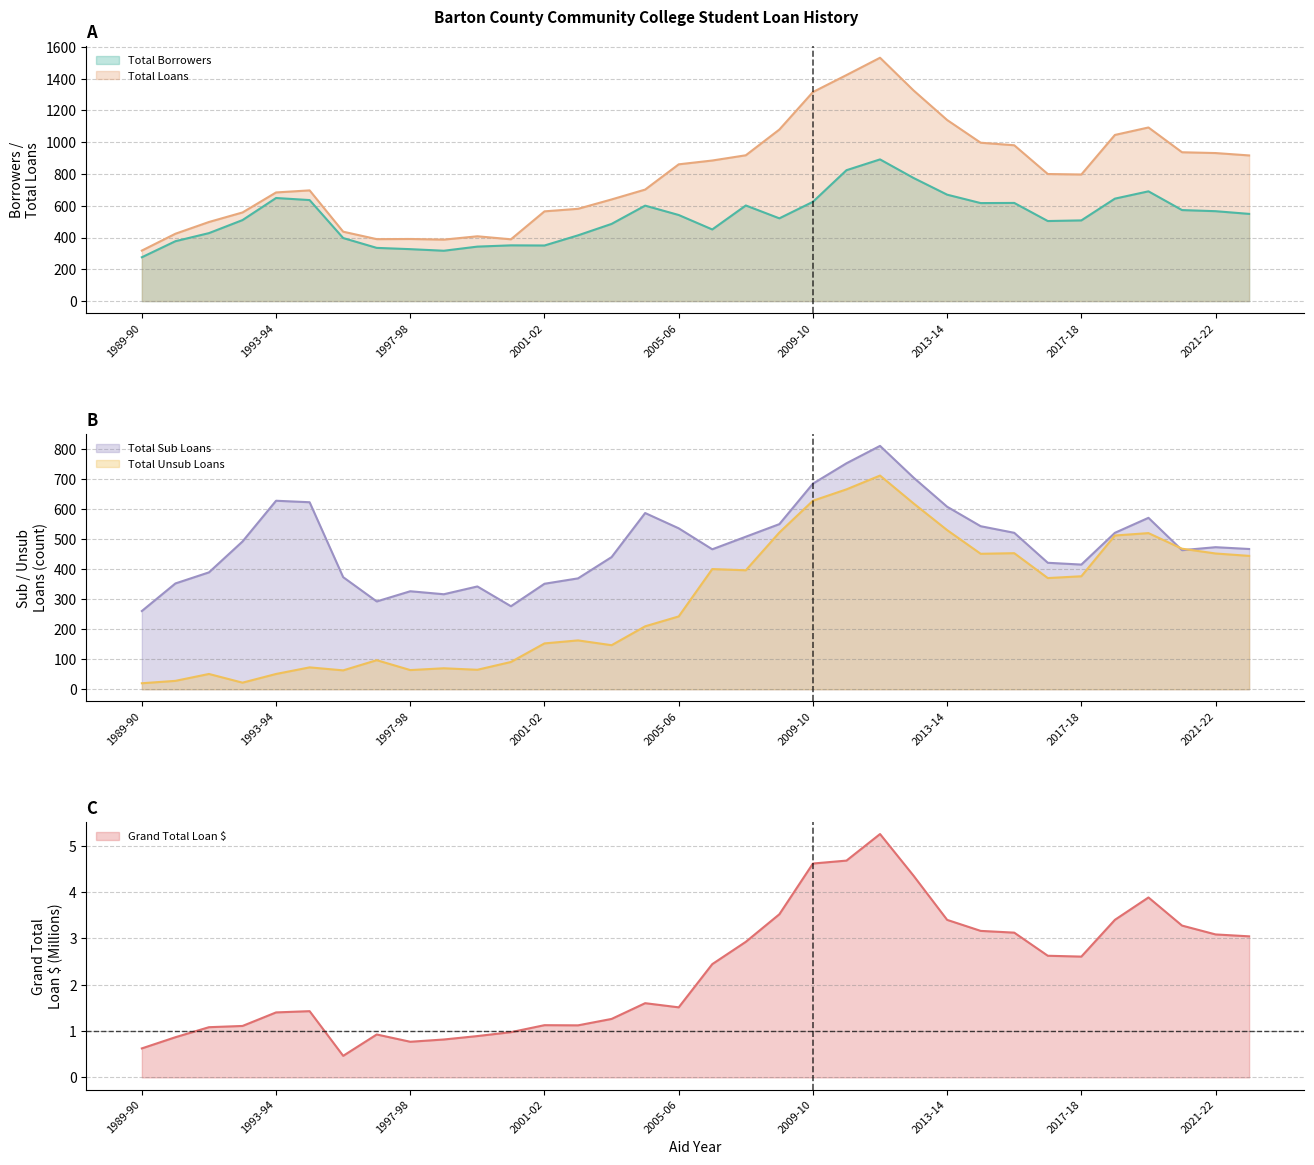

Reading left to right, extract all data points from this chart.

Total Borrowers: 276.0	377.0	428.0	510.0	649.0	636.0	397.0	335.0	327.0	317.0	343.0	351.0	350.0	414.0	486.0	601.0	542.0	451.0	602.0	521.0	625.0	824.0	892.0	775.0	670.0	617.0	618.0	504.0	508.0	645.0	691.0	573.0	566.0	549.0
Total Loans: 318.0	424.0	498.0	558.0	684.0	697.0	437.0	390.0	391.0	387.0	408.0	389.0	565.0	581.0	640.0	702.0	861.0	885.0	918.0	1080.0	1316.0	1423.0	1532.0	1326.0	1140.0	997.0	981.0	800.0	797.0	1046.0	1093.0	937.0	932.0	917.0
Total Sub Loans: 261.0	353.0	390.0	493.0	629.0	624.0	374.0	293.0	327.0	317.0	343.0	277.0	352.0	370.0	441.0	588.0	537.0	467.0	509.0	551.0	686.0	754.0	812.0	706.0	609.0	544.0	522.0	422.0	416.0	522.0	572.0	464.0	474.0	468.0
Total Unsub Loans: 20.0	28.0	51.0	22.0	51.0	73.0	63.0	97.0	64.0	70.0	65.0	91.0	153.0	163.0	147.0	210.0	243.0	401.0	397.0	523.0	629.0	667.0	713.0	620.0	531.0	452.0	454.0	371.0	377.0	513.0	521.0	469.0	453.0	445.0
Grand Total Loan $: 0.6	0.9	1.1	1.1	1.4	1.4	0.5	0.9	0.8	0.8	0.9	1.0	1.1	1.1	1.3	1.6	1.5	2.4	2.9	3.5	4.6	4.7	5.3	4.4	3.4	3.2	3.1	2.6	2.6	3.4	3.9	3.3	3.1	3.0